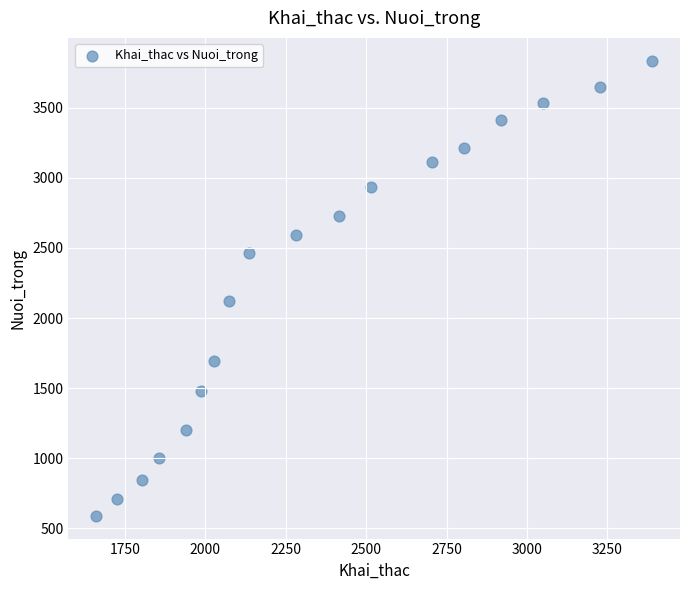

What Y value in the scatter plot is closest to 2212?

2124.6